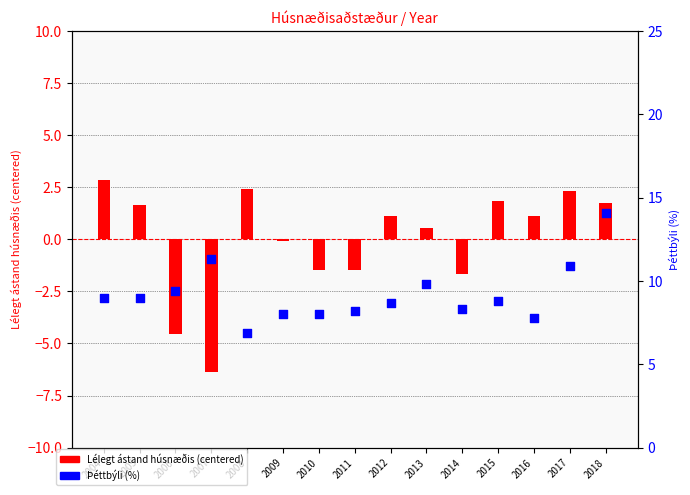

What is the total value across all series at 2010?

6.5